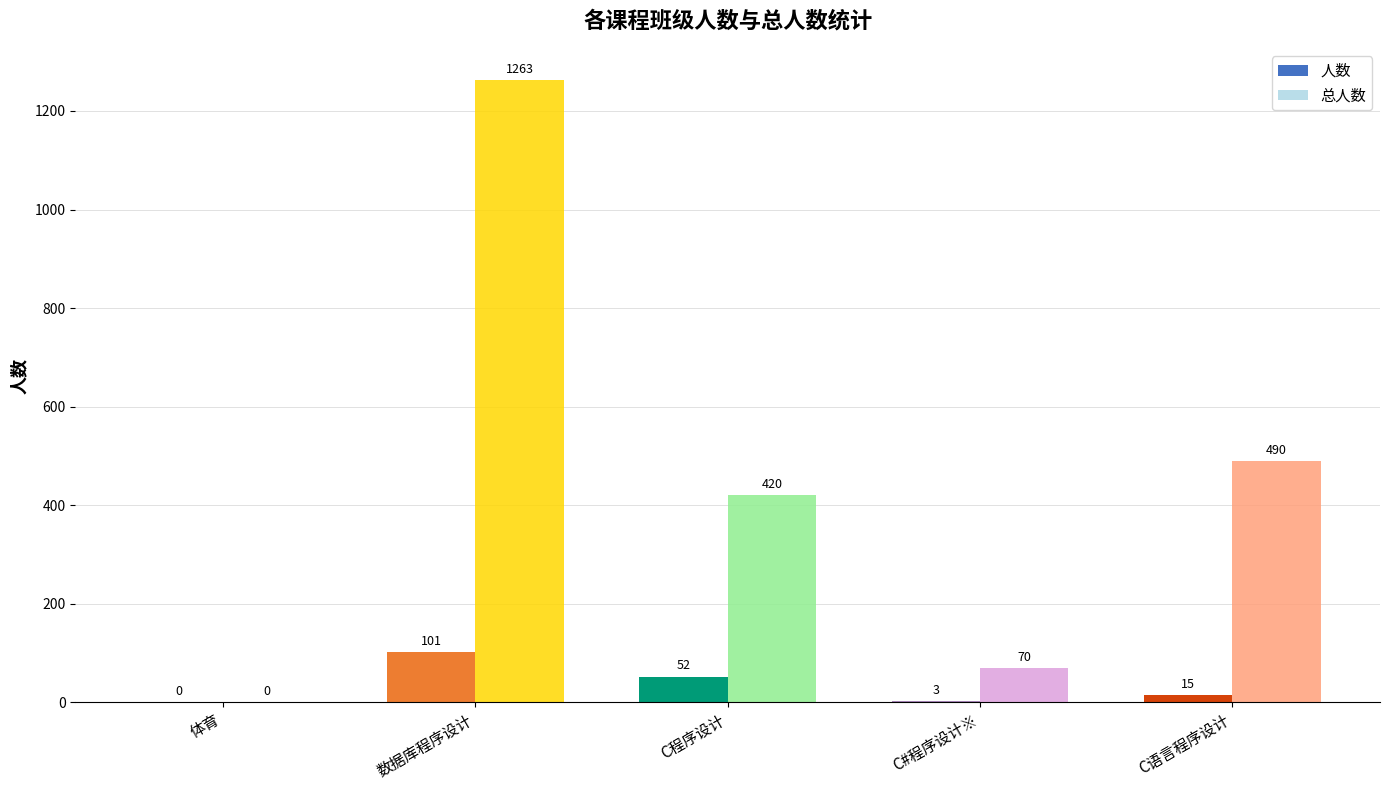

The 总人数 series shows 115 at C#程序设计※. True or false?

False